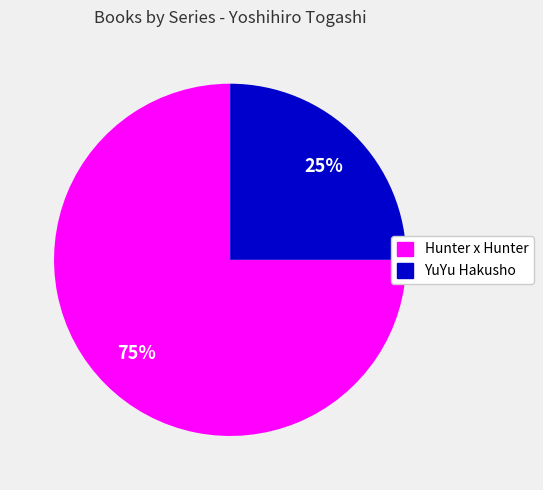

Count the number of slices in the pie.

2